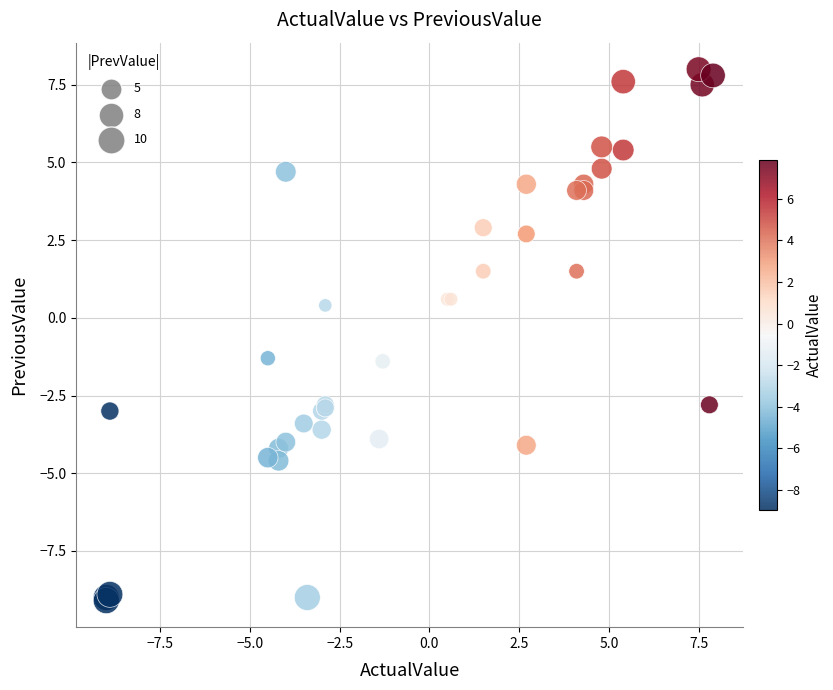

What Y value in the scatter plot is closest to 0?

0.4